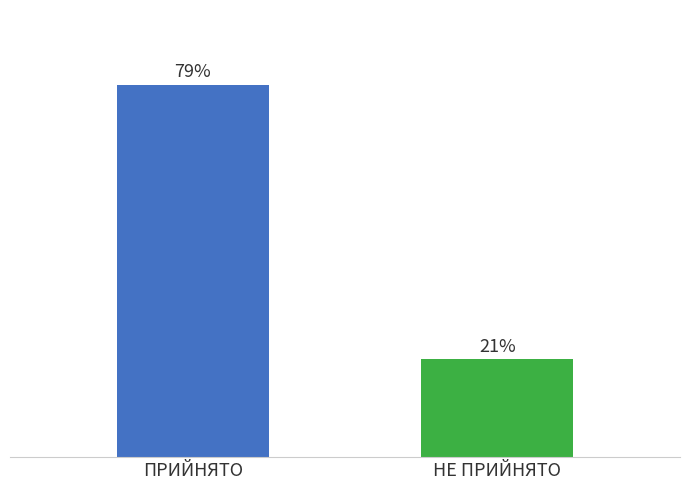

Are the bars horizontal?

No